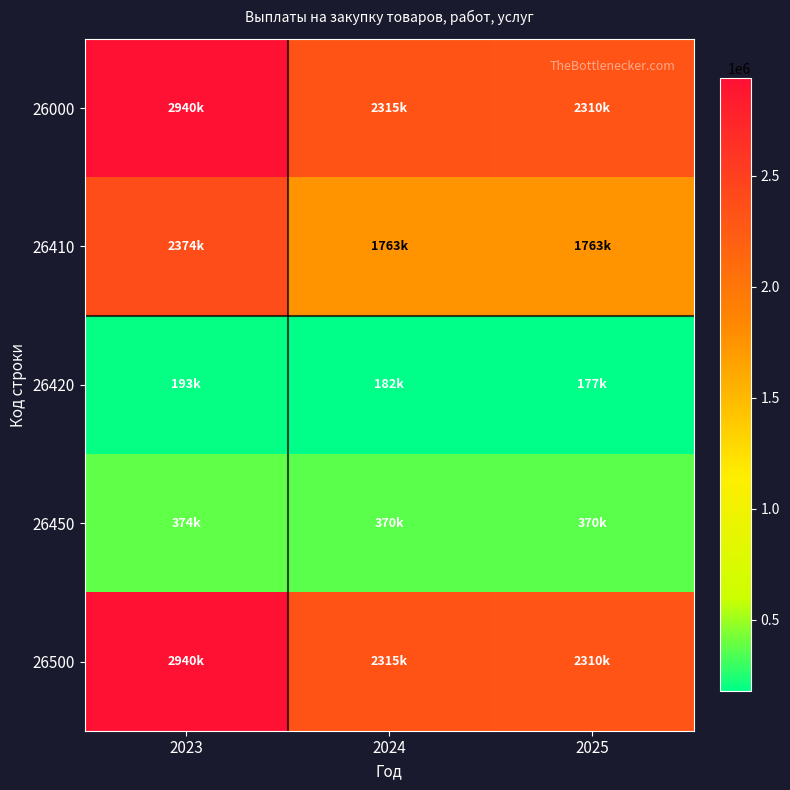

Rank the series at 2024 from lowest to highest value.

26420, 26450, 26410, 26000, 26500